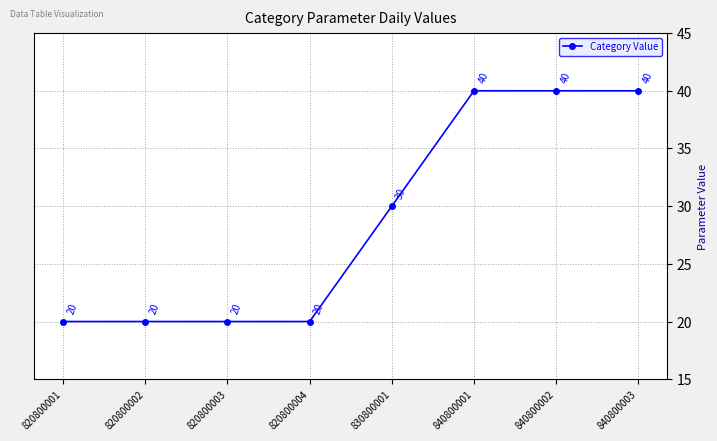

What is the difference between the maximum and minimum values?

20